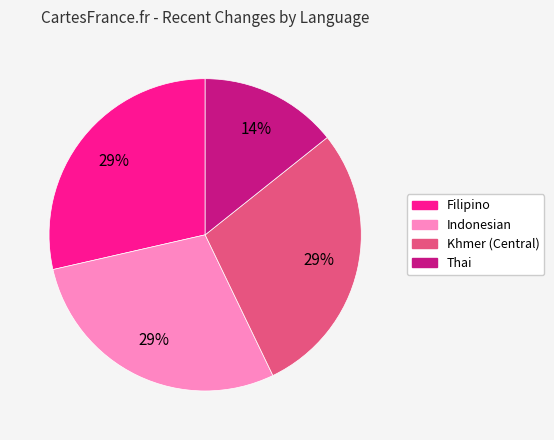

Does any single category account for the majority?

No